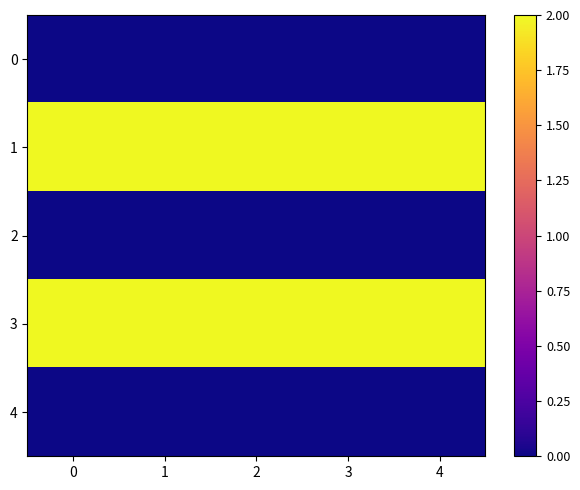

Between 2 and 4, which is larger?

4